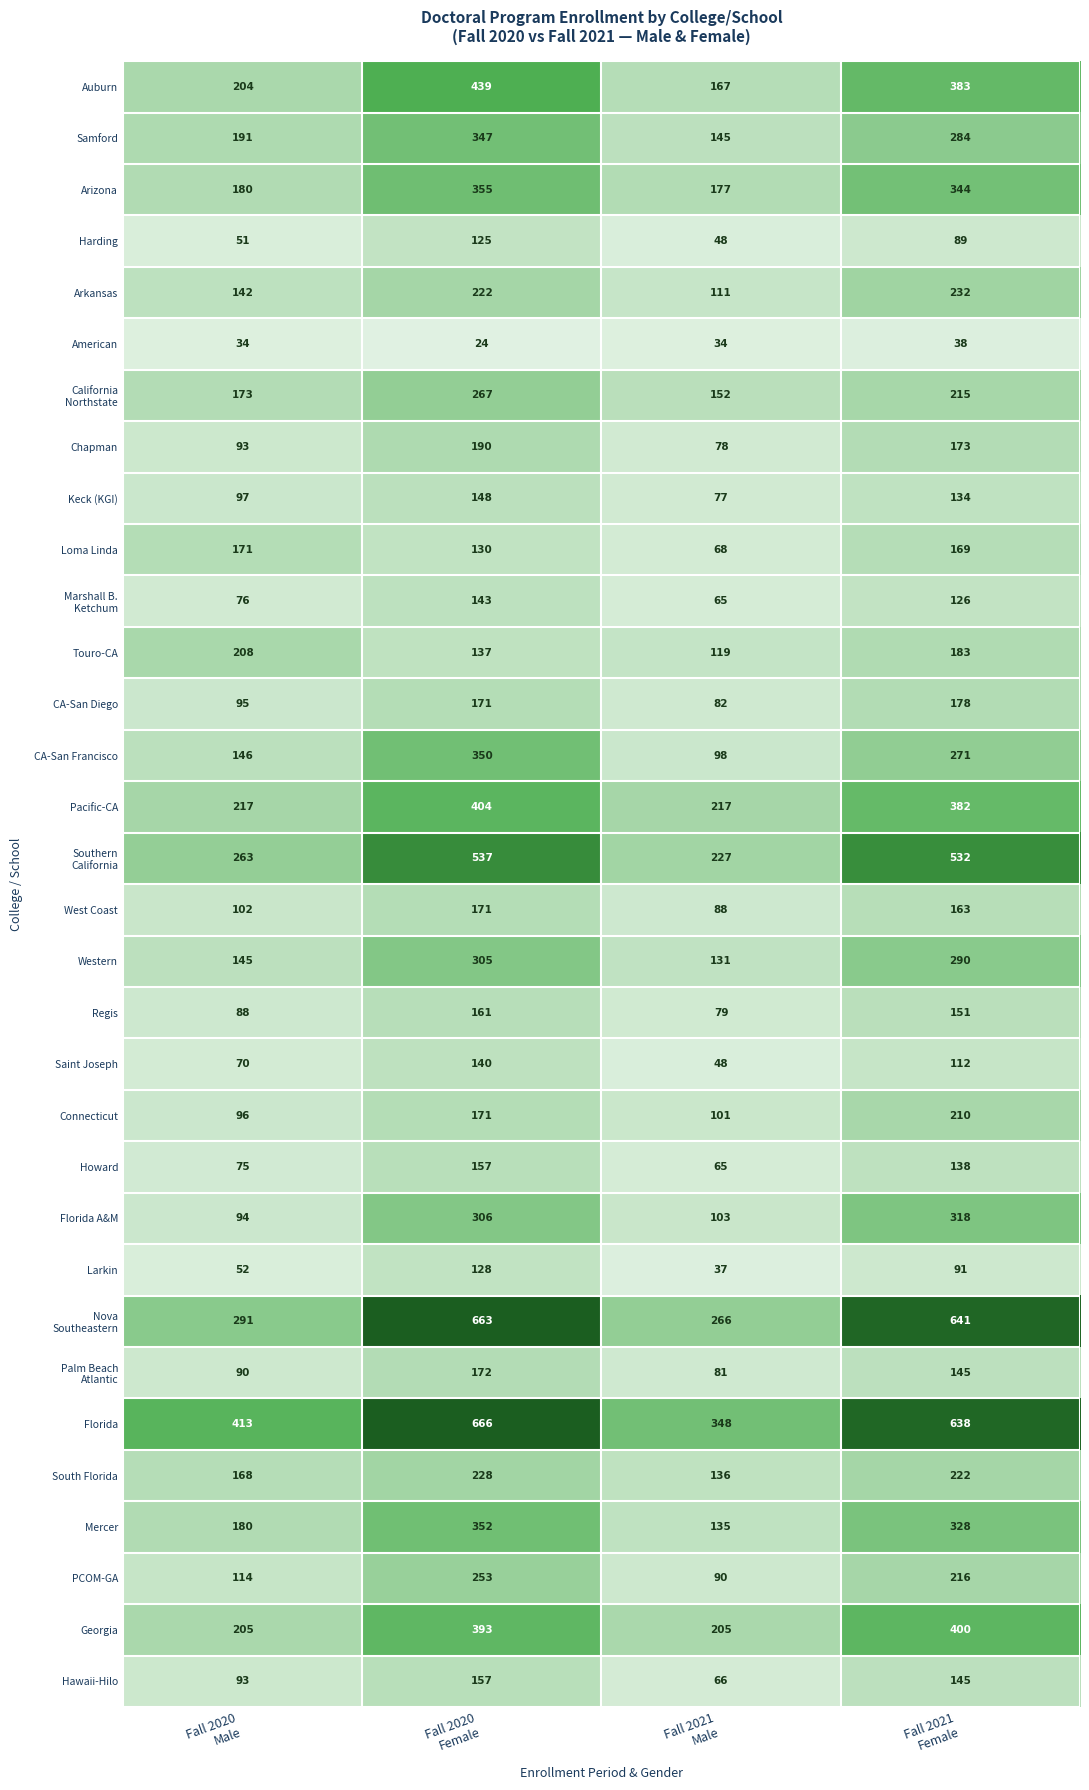

How many data points does each series have?

4